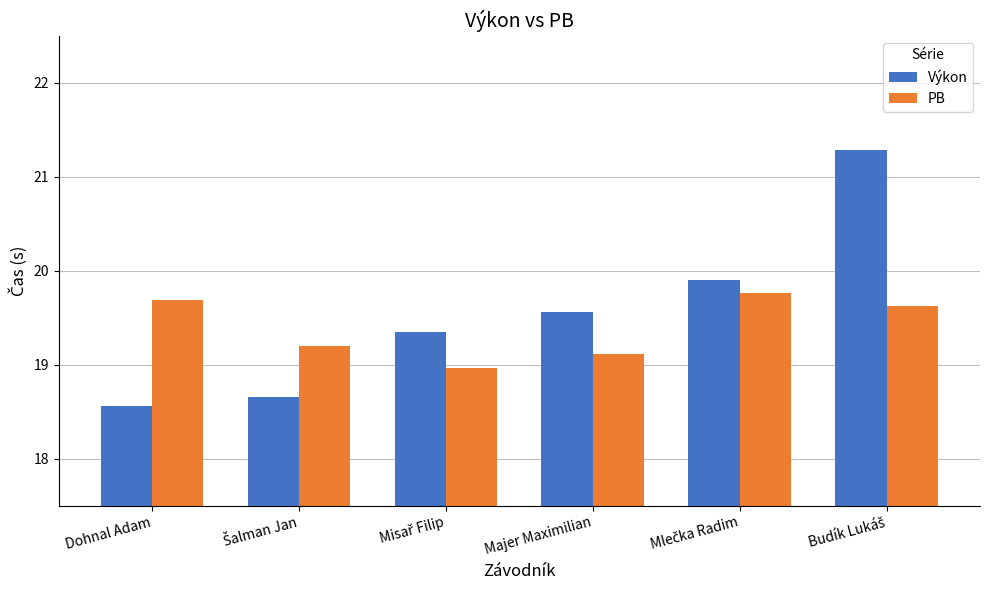

Reading left to right, list all the values displayed in this chart.

Výkon: 18.6	18.7	19.4	19.6	19.9	21.3
PB: 19.7	19.2	19.0	19.1	19.8	19.6